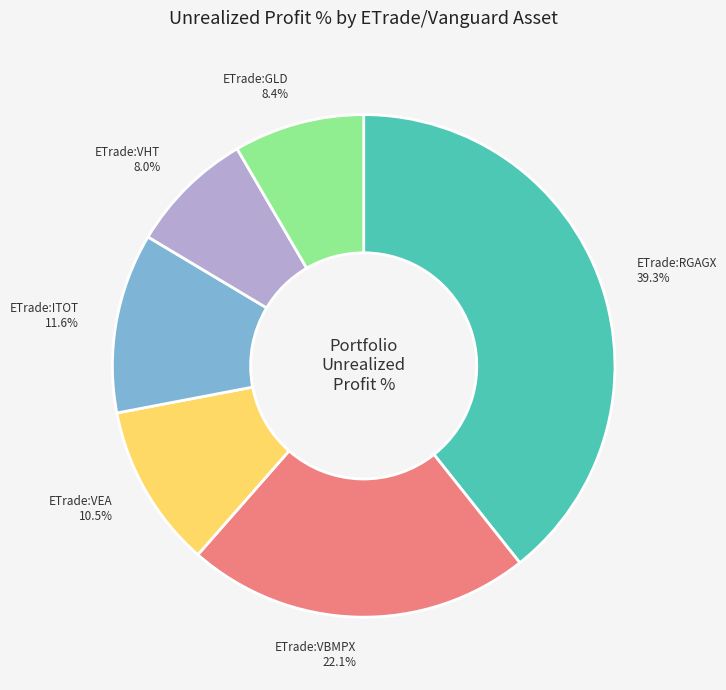

Is there a majority slice in this chart?

No